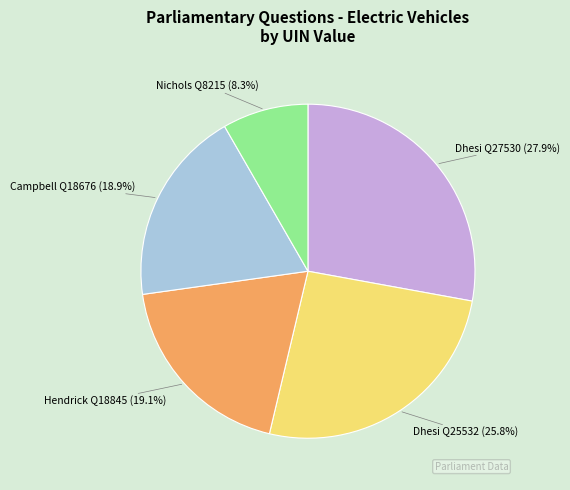

What is the ratio of the value at Hendrick Q18845 to the value at Campbell Q18676?

1.0